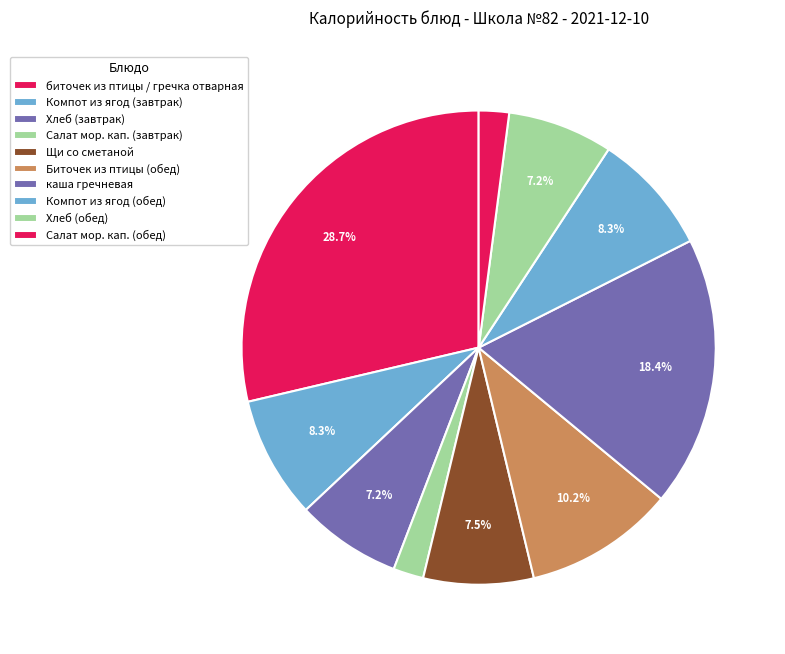

How much of the chart is everything except Хлеб (завтрак)?

92.8%